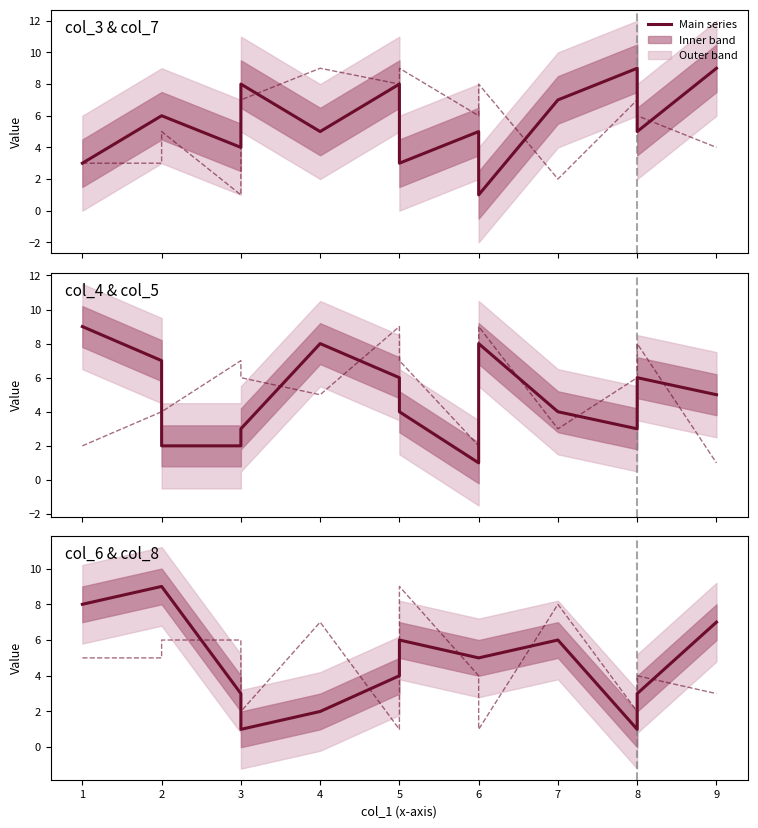

How many col_4 & col_5 – secondary values are between 3 and 7?

8